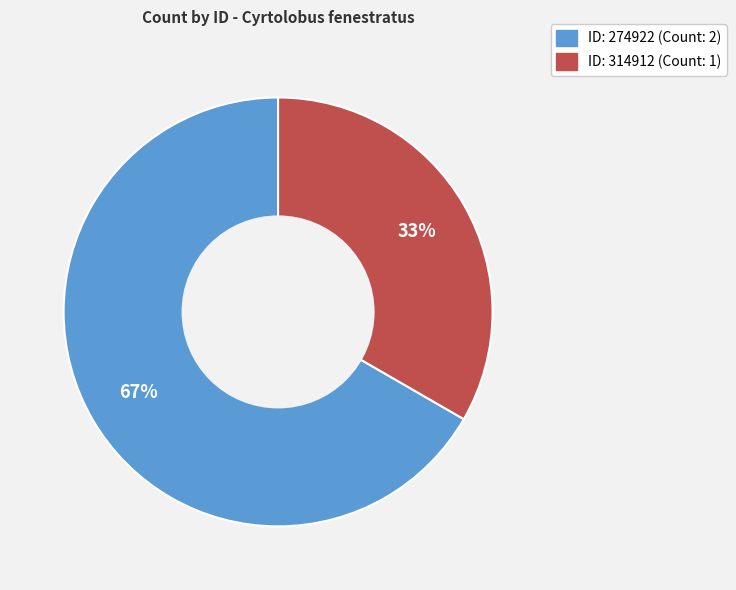

Does any single category account for the majority?

Yes